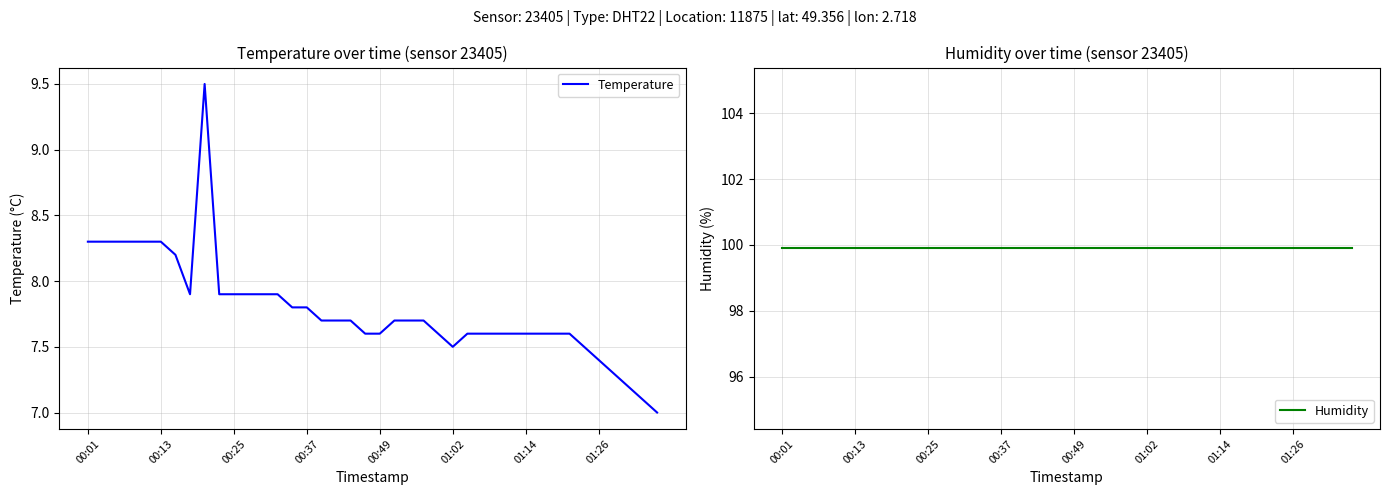

What is the value of the Humidity point at the 30th from the left?

99.9